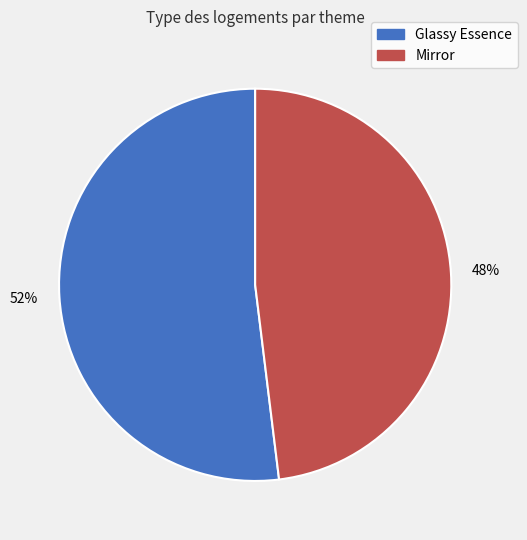

Is the sum of Mirror and Glassy Essence greater than half?

Yes